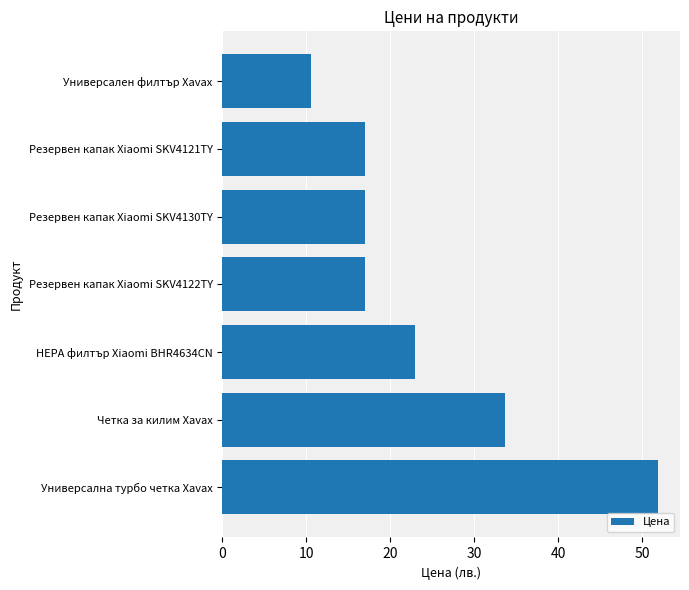

Reading top to bottom, extract all data points from this chart.

Универсален филтър Xavax=10.6	Резервен капак Xiaomi SKV4121TY=17.0	Резервен капак Xiaomi SKV4130TY=17.0	Резервен капак Xiaomi SKV4122TY=17.0	HEPA филтър Xiaomi BHR4634CN=22.9	Четка за килим Xavax=33.7	Универсална турбо четка Xavax=51.9